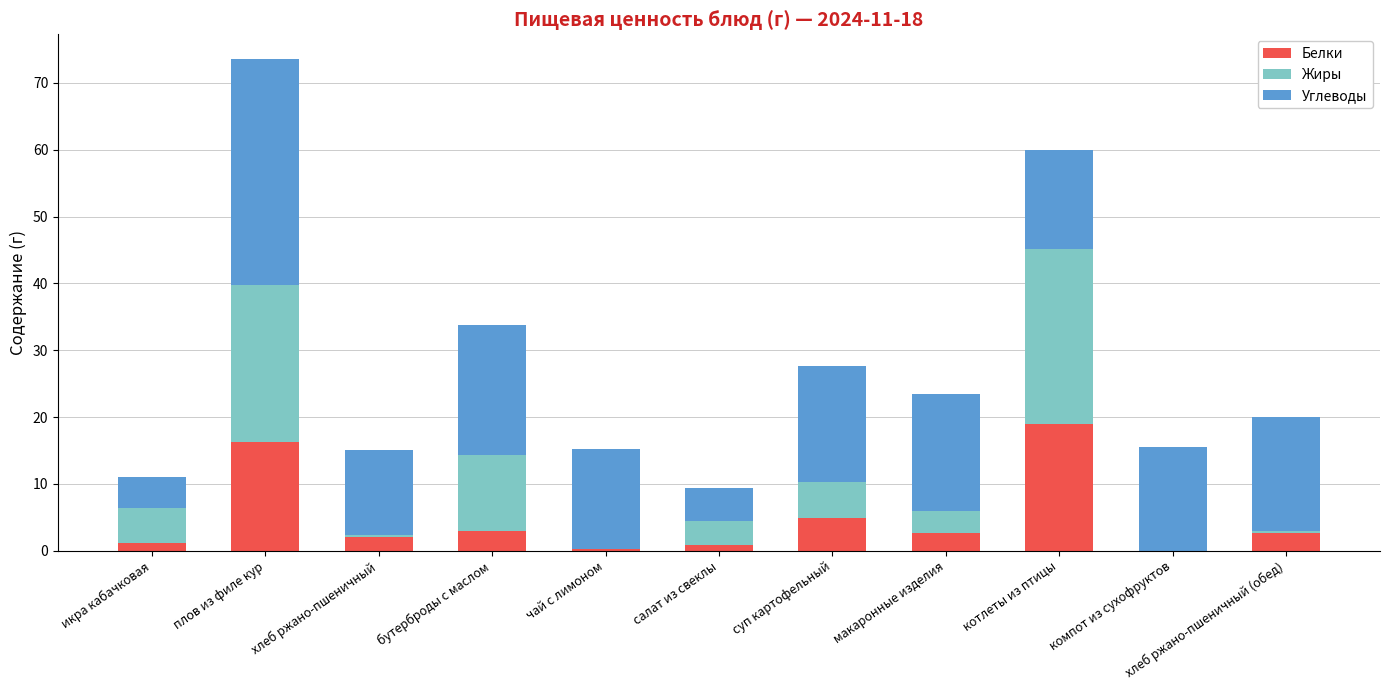

True or false: Белки has a value of 6.4 at компот из сухофруктов.

False